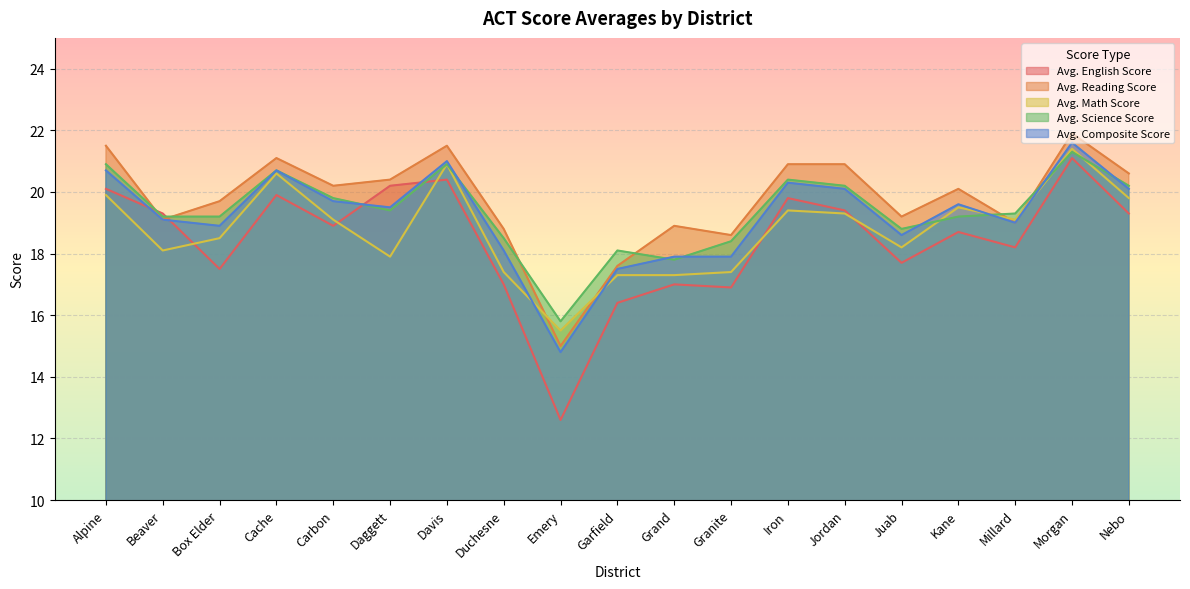

How many times do Avg. Reading Score and Avg. English Score cross each other?

2